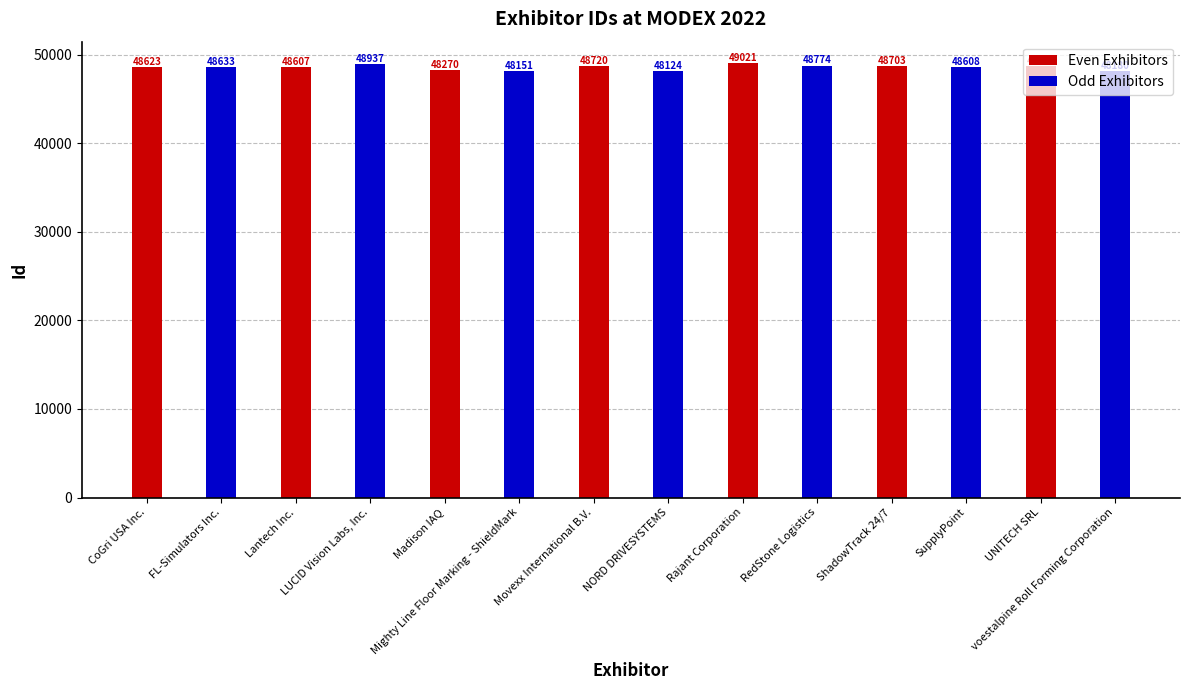

True or false: Even Exhibitors has a value of 48703 at ShadowTrack 24/7.

True